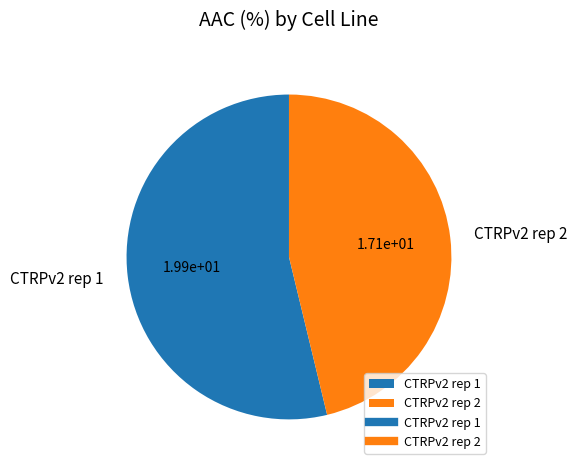

Does CTRPv2 rep 2 account for over 50% of the chart?

No